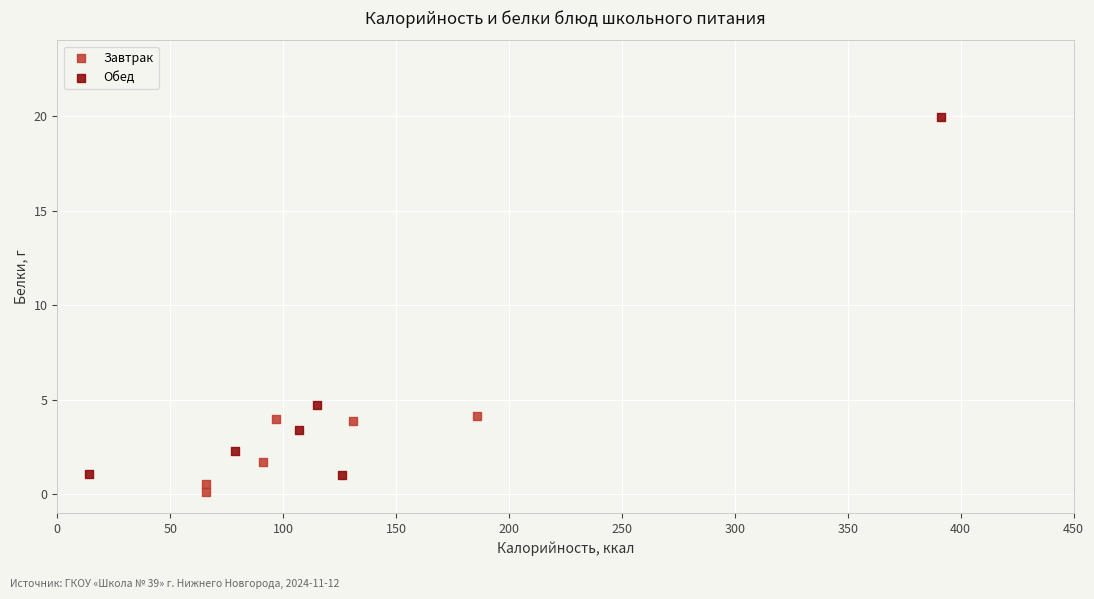

Which series has the largest Y range (max minus min)?

Обед